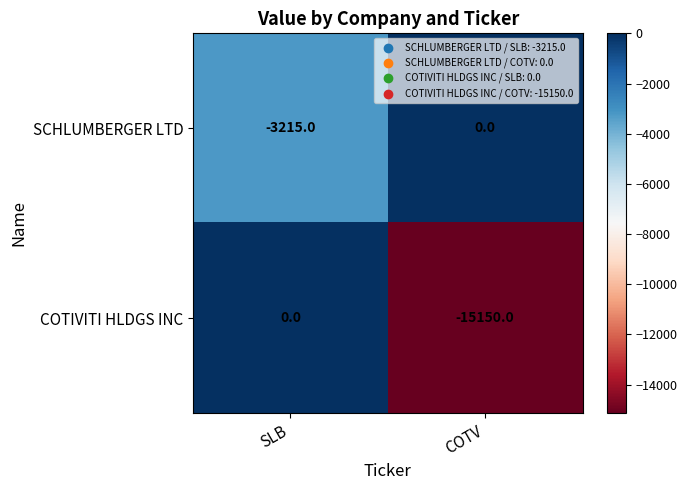

Which series has the widest spread of values?

COTIVITI HLDGS INC